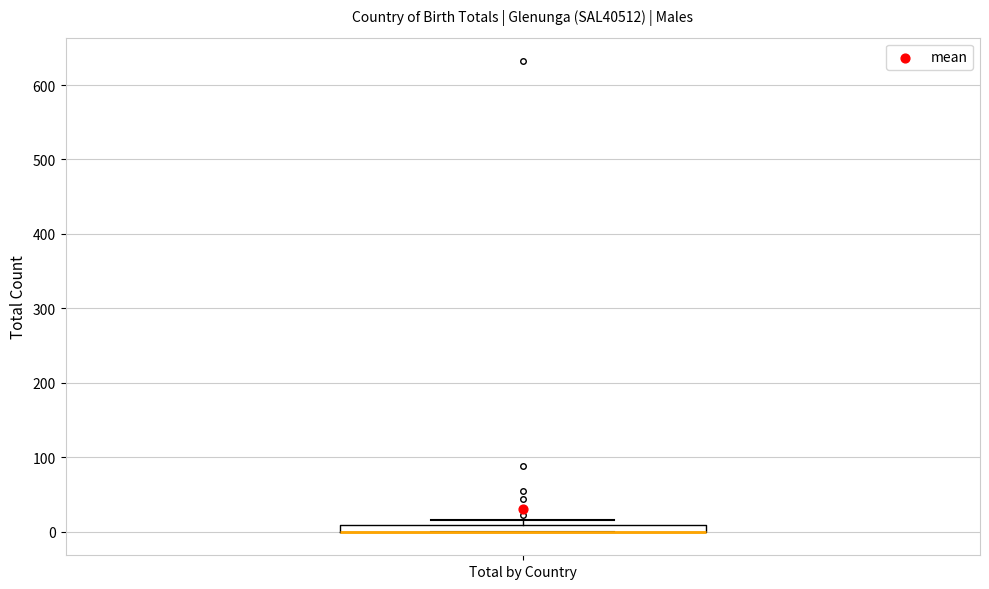

Where is the lower edge of the box for Total by Country on the y-axis? The values are not printed on the chart, so give them approximately, as read against the axis.

0